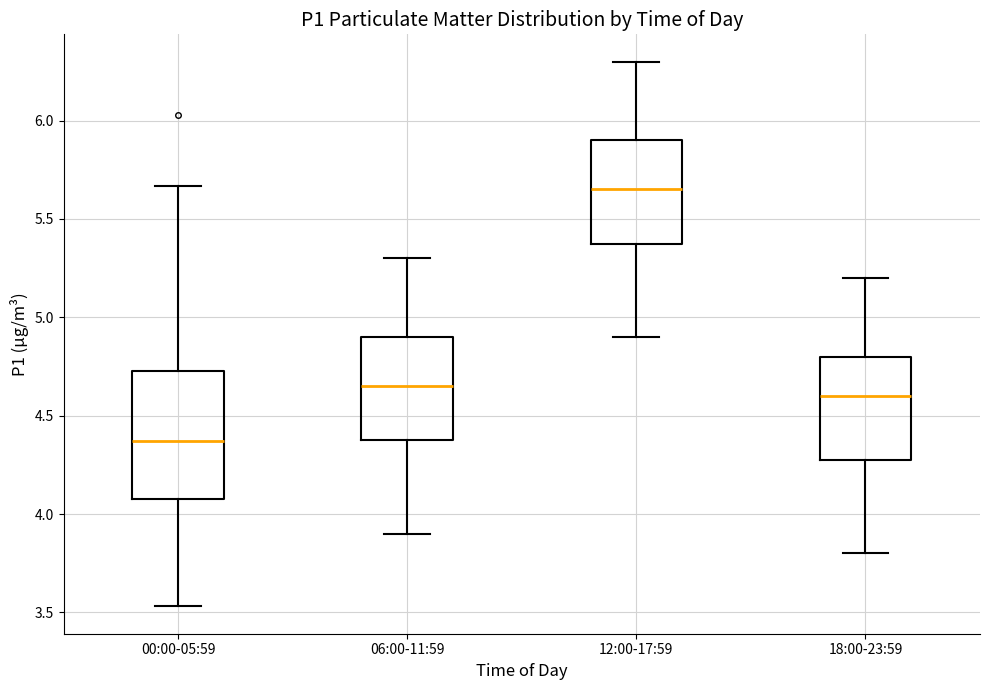

Reading left to right, transcribe this box plot: for each box, give where its median line is, the range the box spans, and where its two whiskers end, as read against the y-axis. The values are not printed on the chart, so give them approximately, as read against the axis.

00:00-05:59: median 4.35, box 4.10 to 4.75, whiskers 3.55 to 5.65
06:00-11:59: median 4.65, box 4.40 to 4.90, whiskers 3.90 to 5.30
12:00-17:59: median 5.65, box 5.40 to 5.90, whiskers 4.90 to 6.30
18:00-23:59: median 4.60, box 4.30 to 4.80, whiskers 3.80 to 5.20